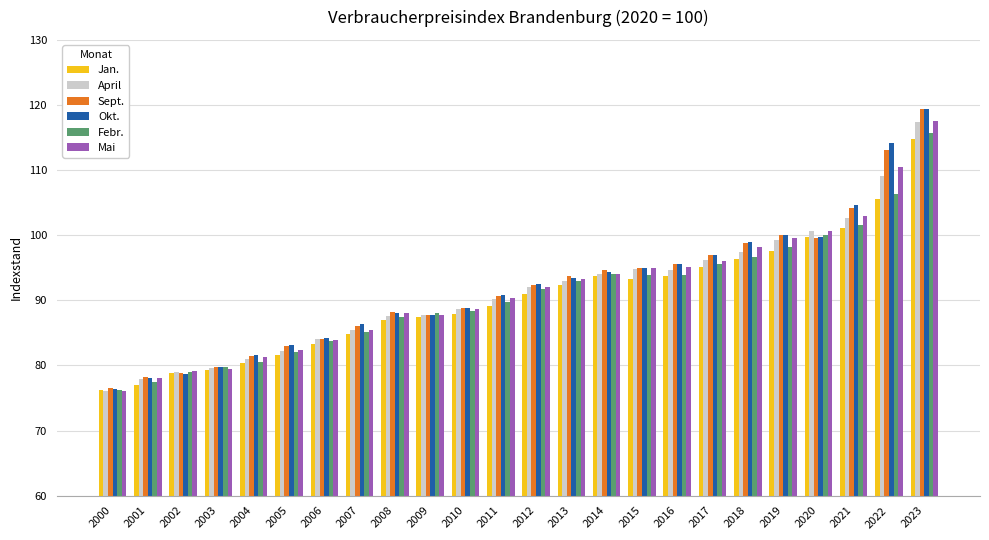

Which series has the widest spread of values?

Okt.